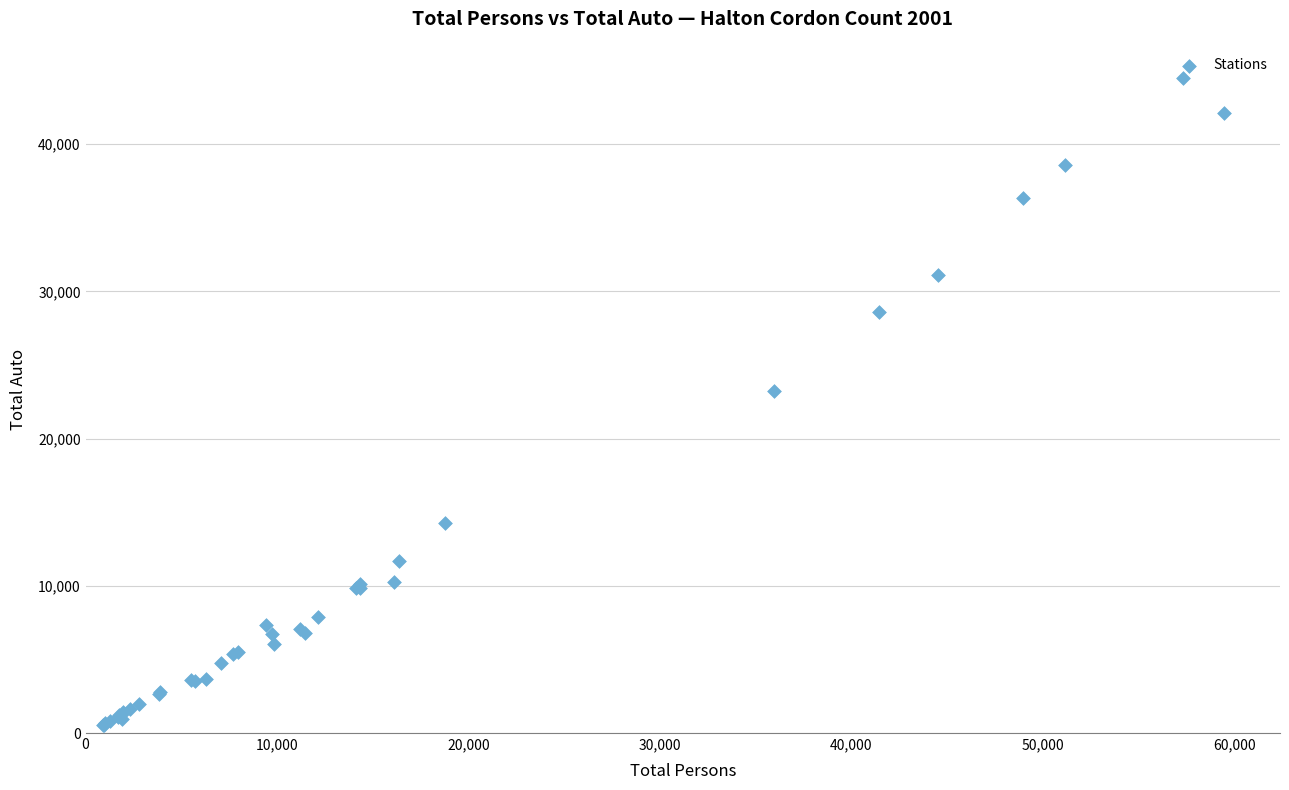

What Y value in the scatter plot is closest to 22509?

23233